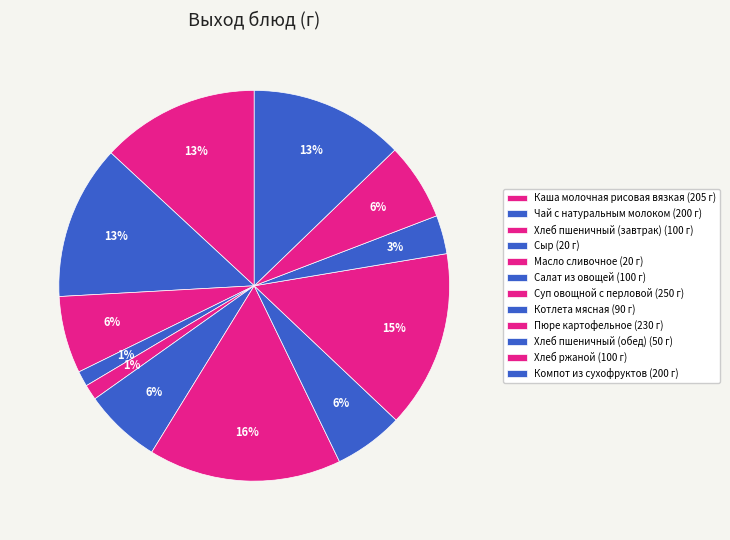

Count the number of slices in the pie.

12